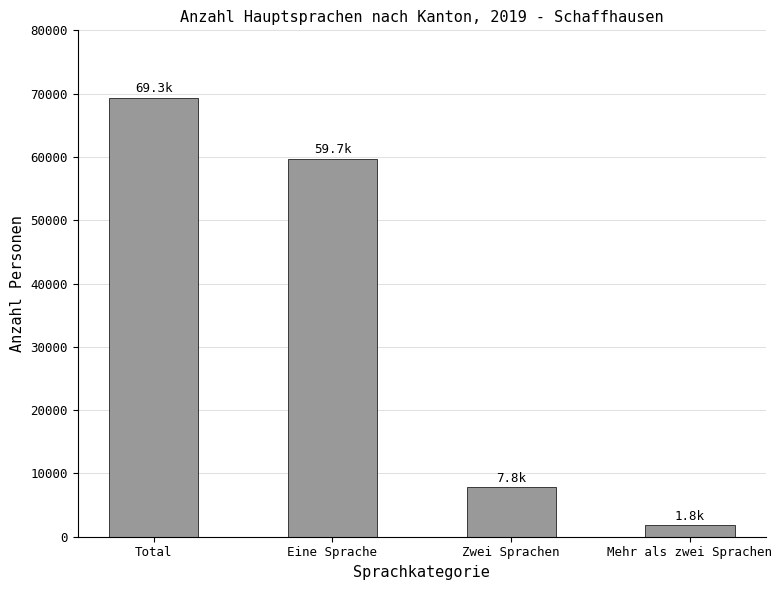

What is the smallest value displayed?

1794.0